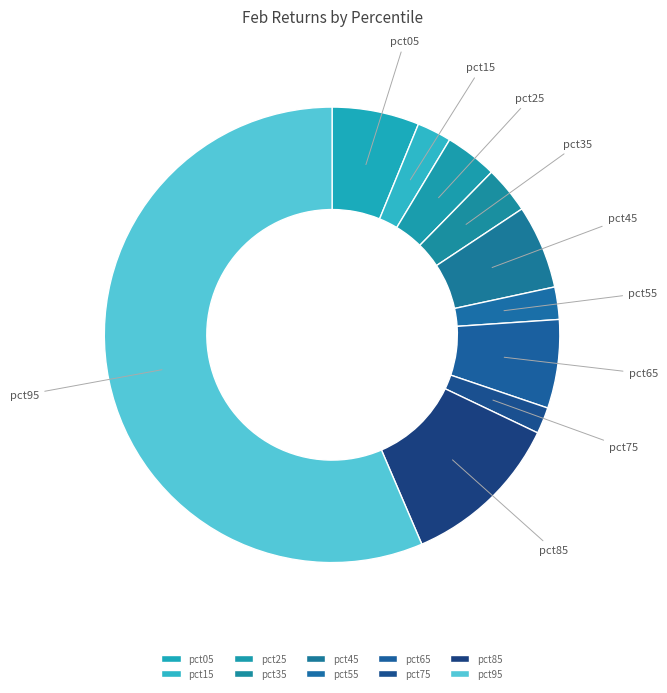

Which slice is the largest?

pct95